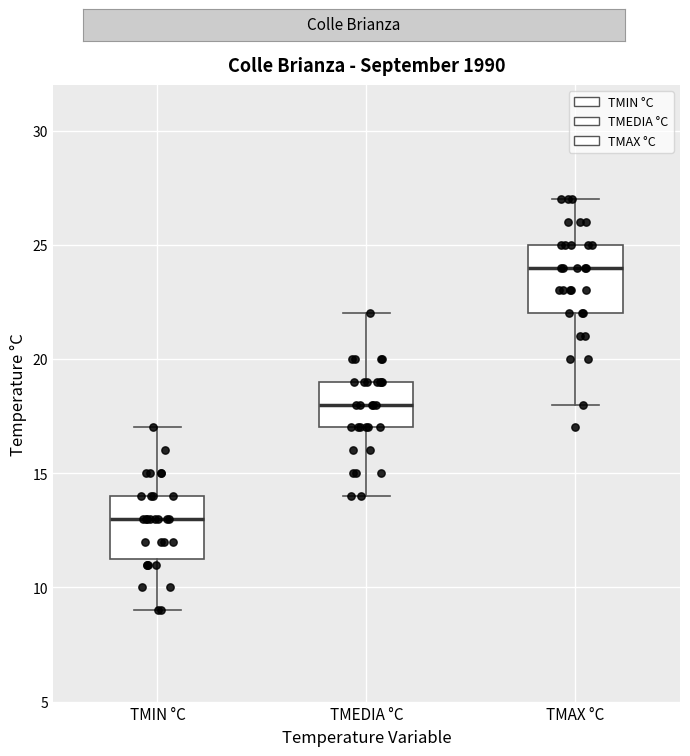

Where is the lower edge of the box for TMAX °C on the y-axis? The values are not printed on the chart, so give them approximately, as read against the axis.

22.0